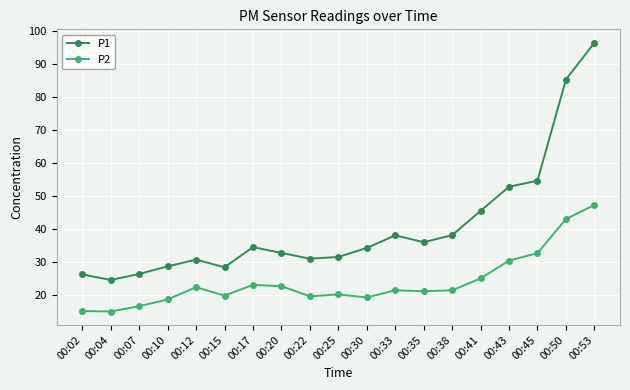

Which category has the highest value across all series?

00:53